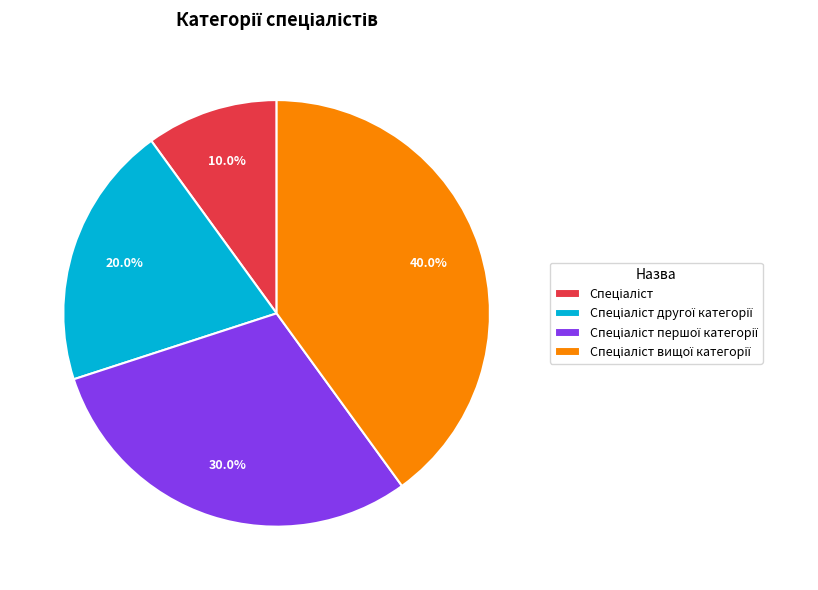

Is there any slice that represents more than half of the pie?

No